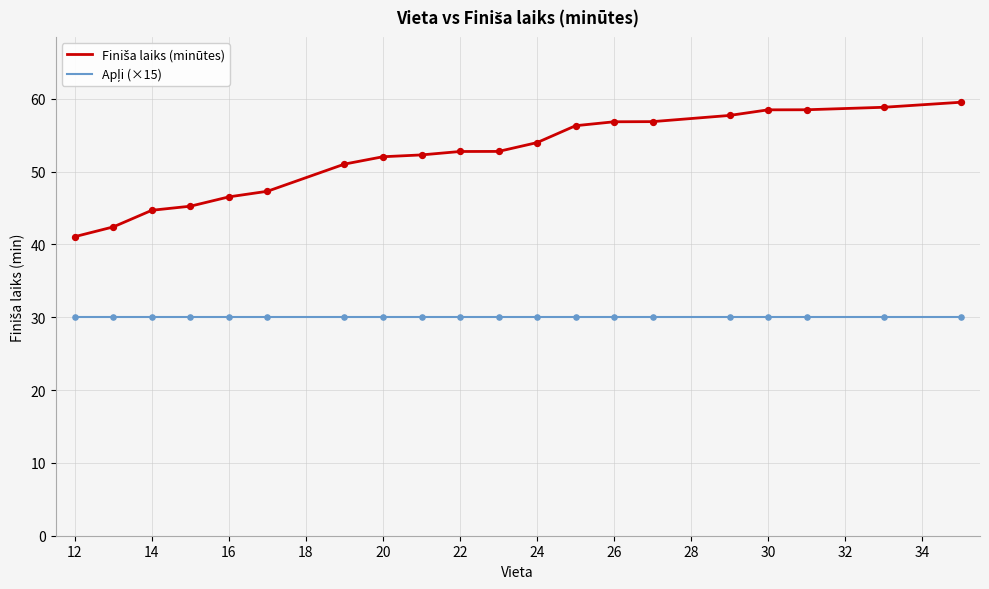

What is the greatest value displayed?

59.5